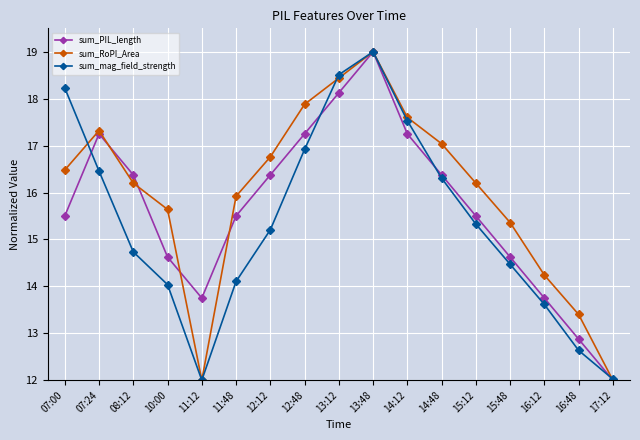

Between 11:48 and 16:48, which series saw the biggest shift?

sum_PIL_length